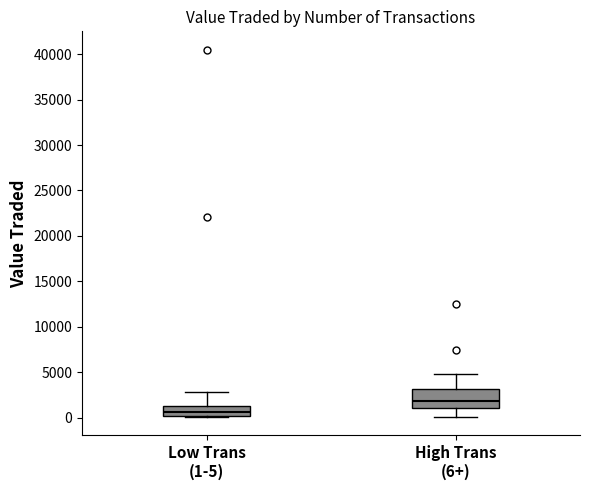

Where is the lower edge of the box for High Trans (6+) on the y-axis? The values are not printed on the chart, so give them approximately, as read against the axis.

1000